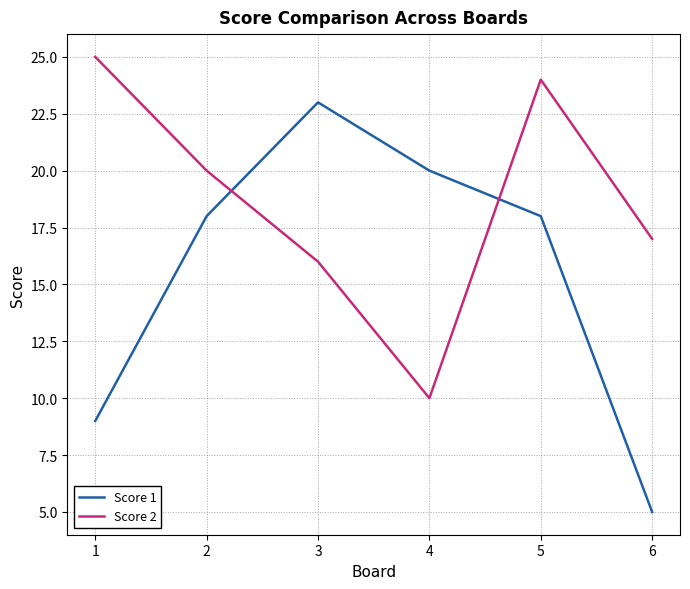

Between which two adjacent categories do Score 2 and Score 1 first intersect?

2 and 3